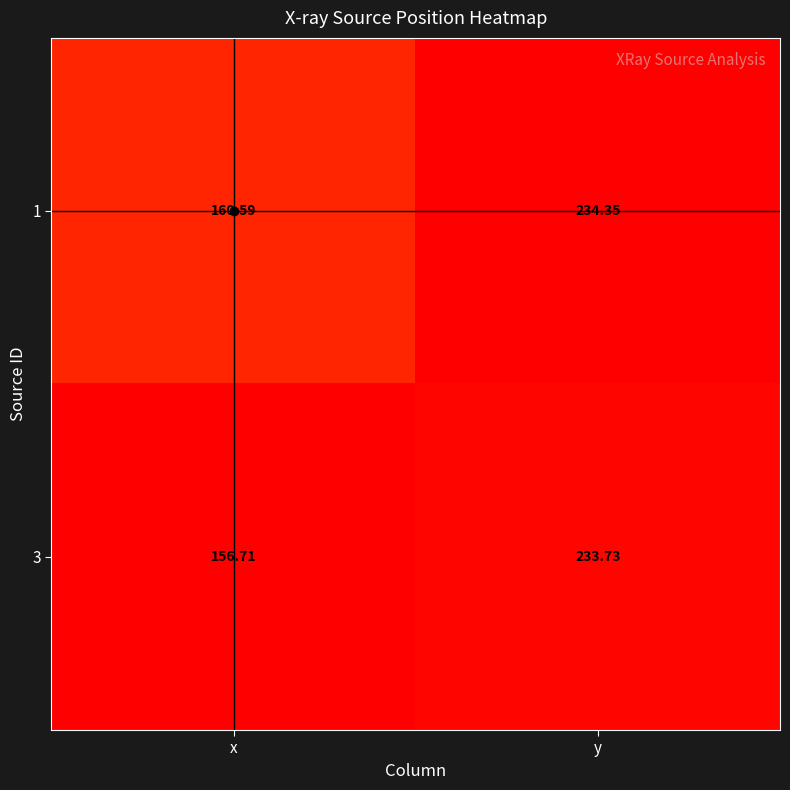

At how many categories does at least one series exceed 170?

1